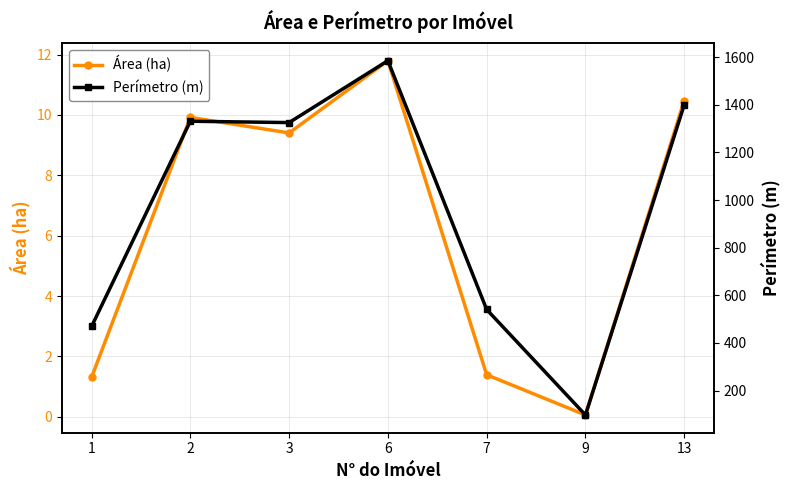

True or false: Perímetro (m) has more than 2 interior local peaks.

False